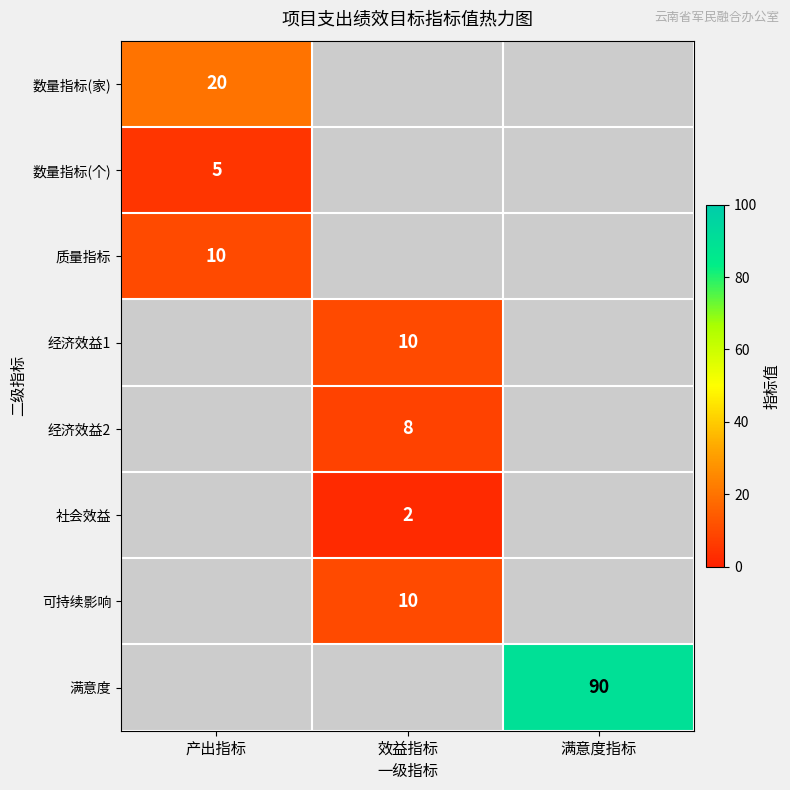

Is it true that 社会效益 equals 2 at 效益指标?

True